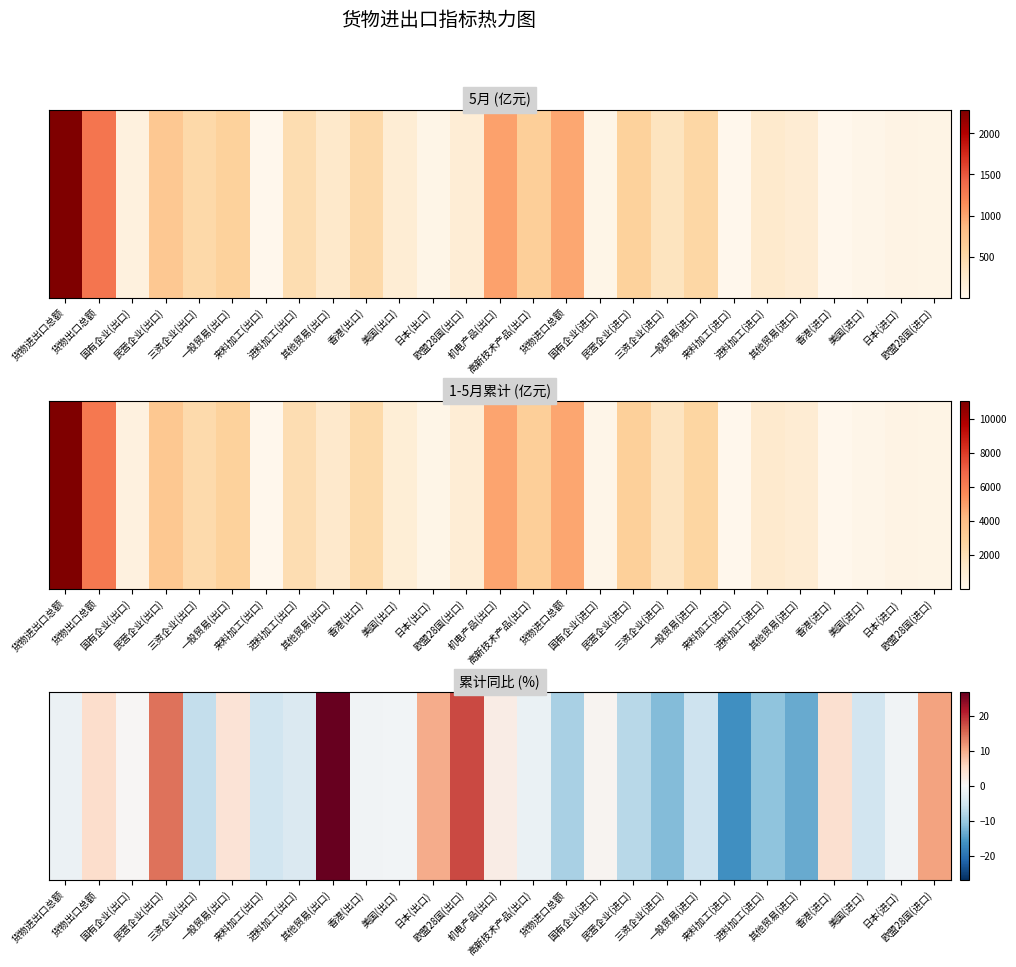

What is the smallest value displayed?

-16.6